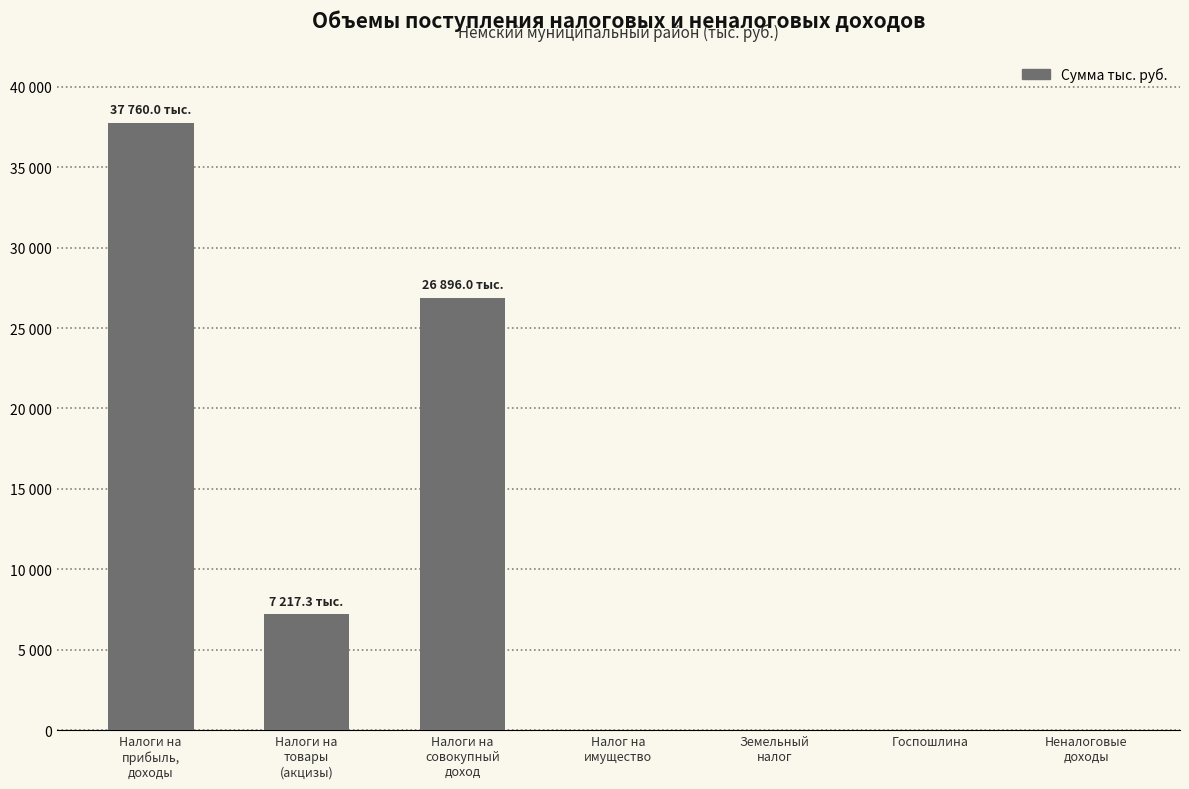

Does the chart contain stacked bars?

No